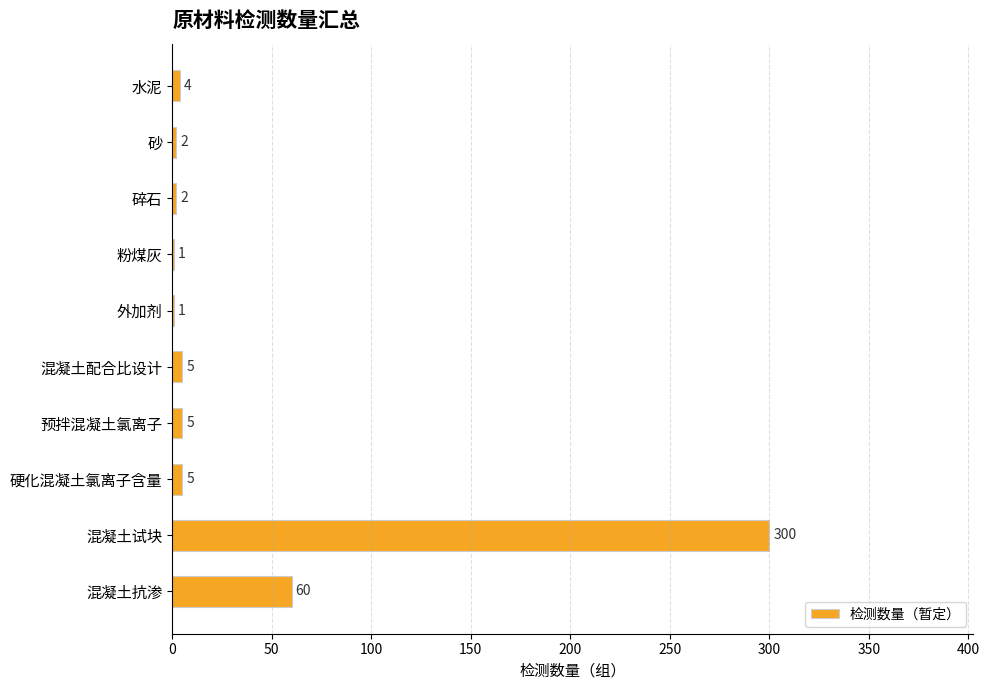

Which category has the highest value across all series?

混凝土试块